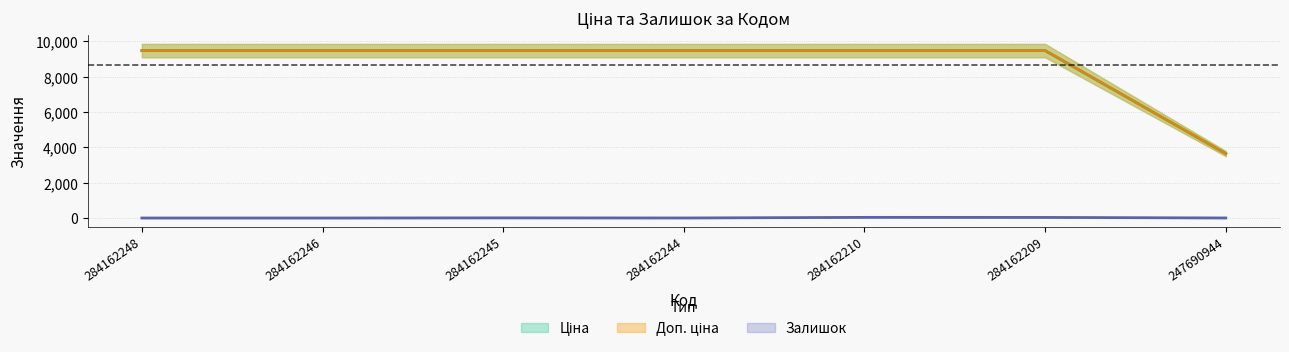

True or false: Доп. ціна and Ціна intersect in this chart.

False